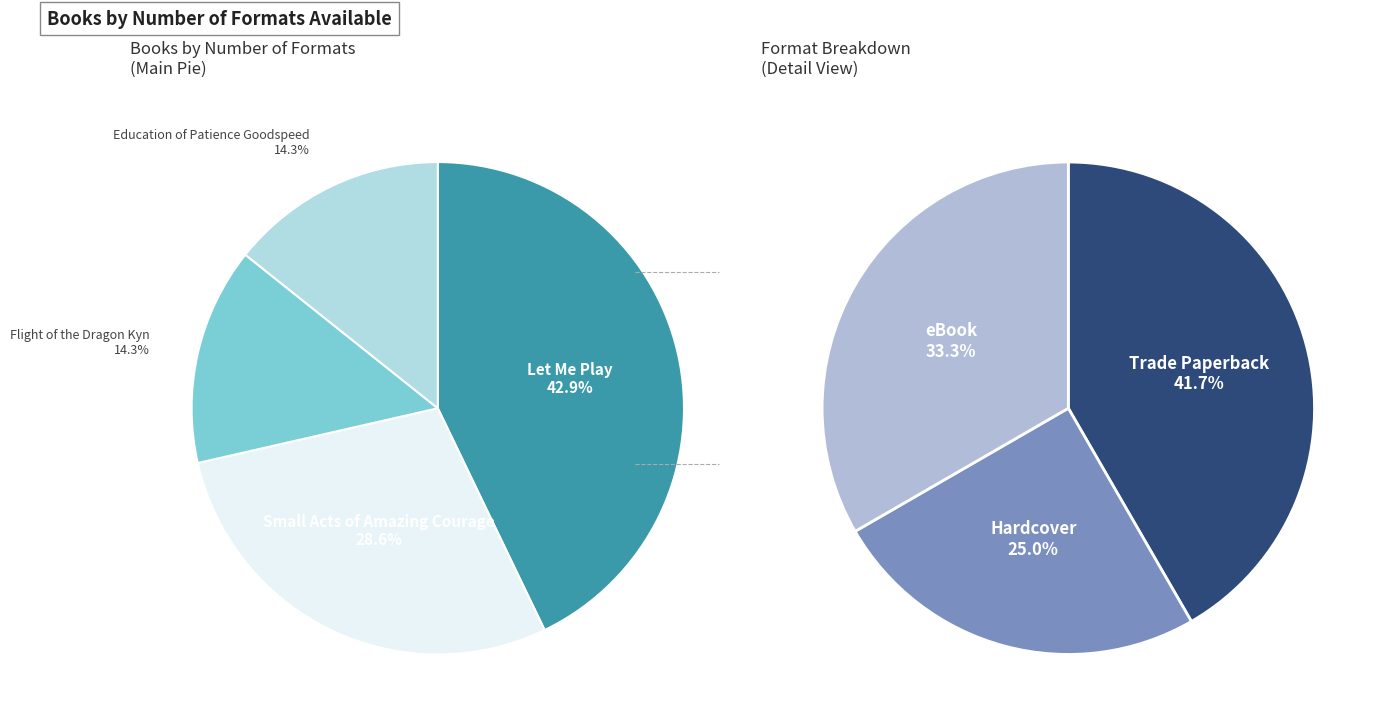

What percentage do Education of Patience Goodspeed and Let Me Play together represent?

57.1%